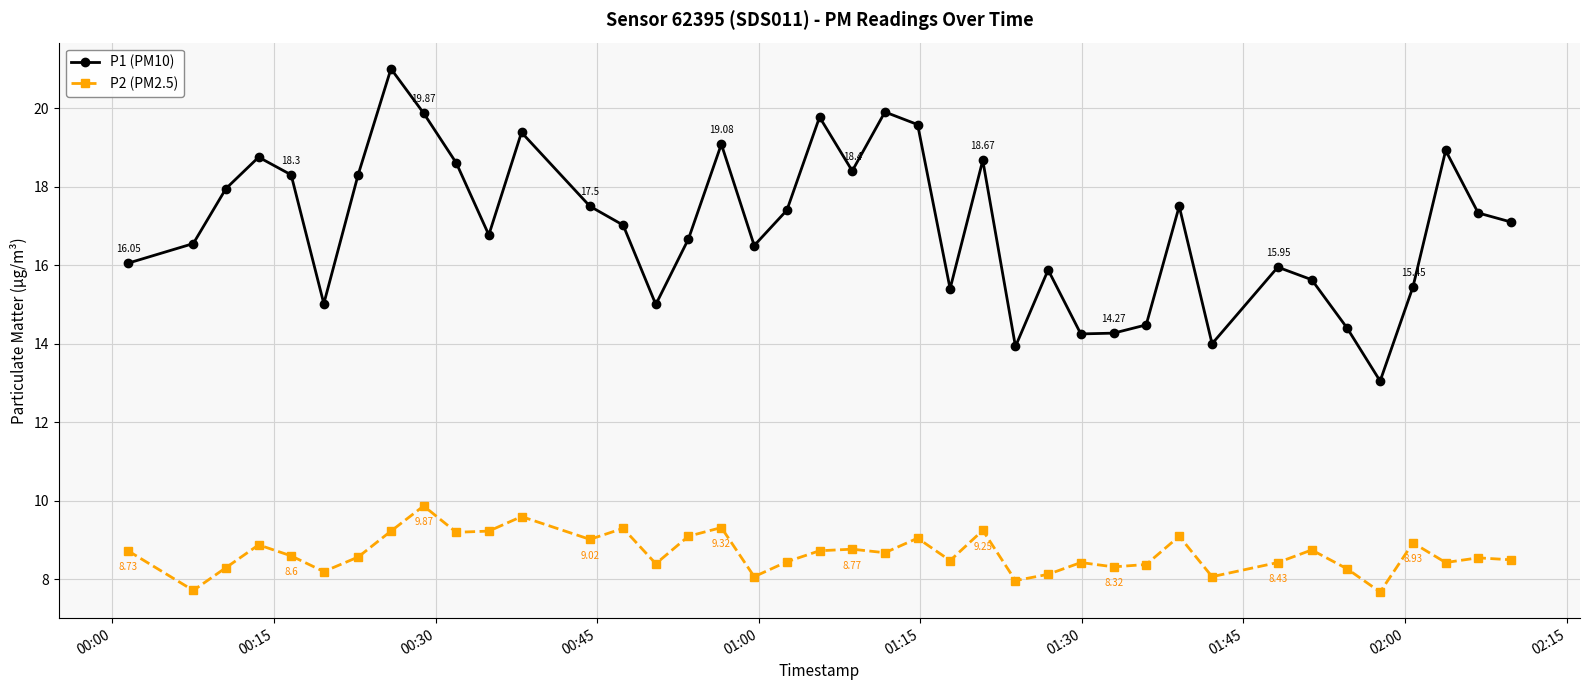

What is the sum of all P1 (PM10) values?

679.6